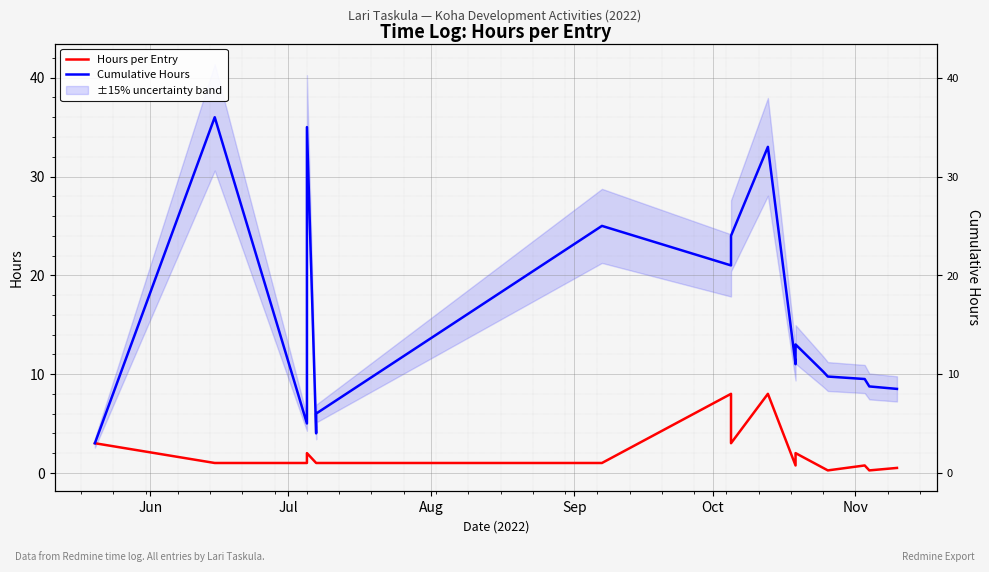

List the series in order of their overall mean, highest first.

Cumulative Hours, Hours per Entry